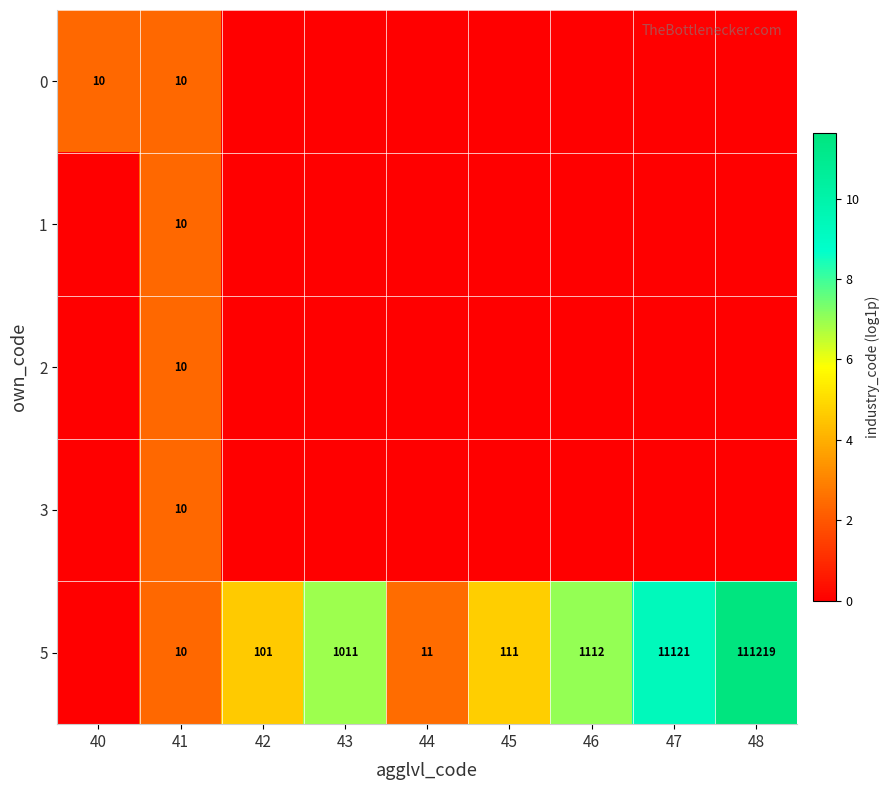

Is it true that 5 equals 51 at 45?

False